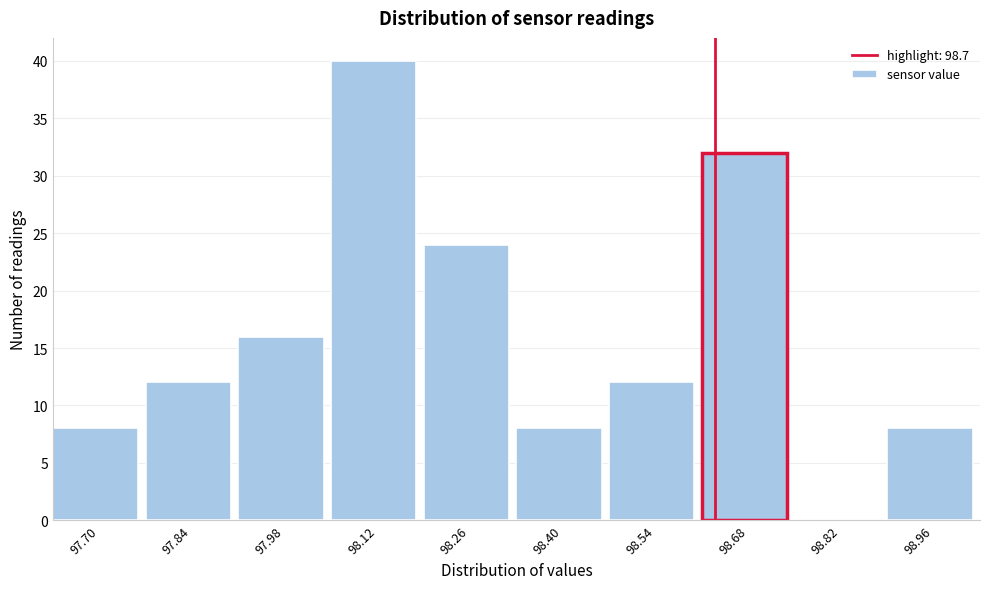

Reading left to right, what are all the values shown in this chart?

97.70=8	97.84=12	97.98=16	98.12=40	98.26=24	98.40=8	98.54=12	98.68=32	98.82=0	98.96=8